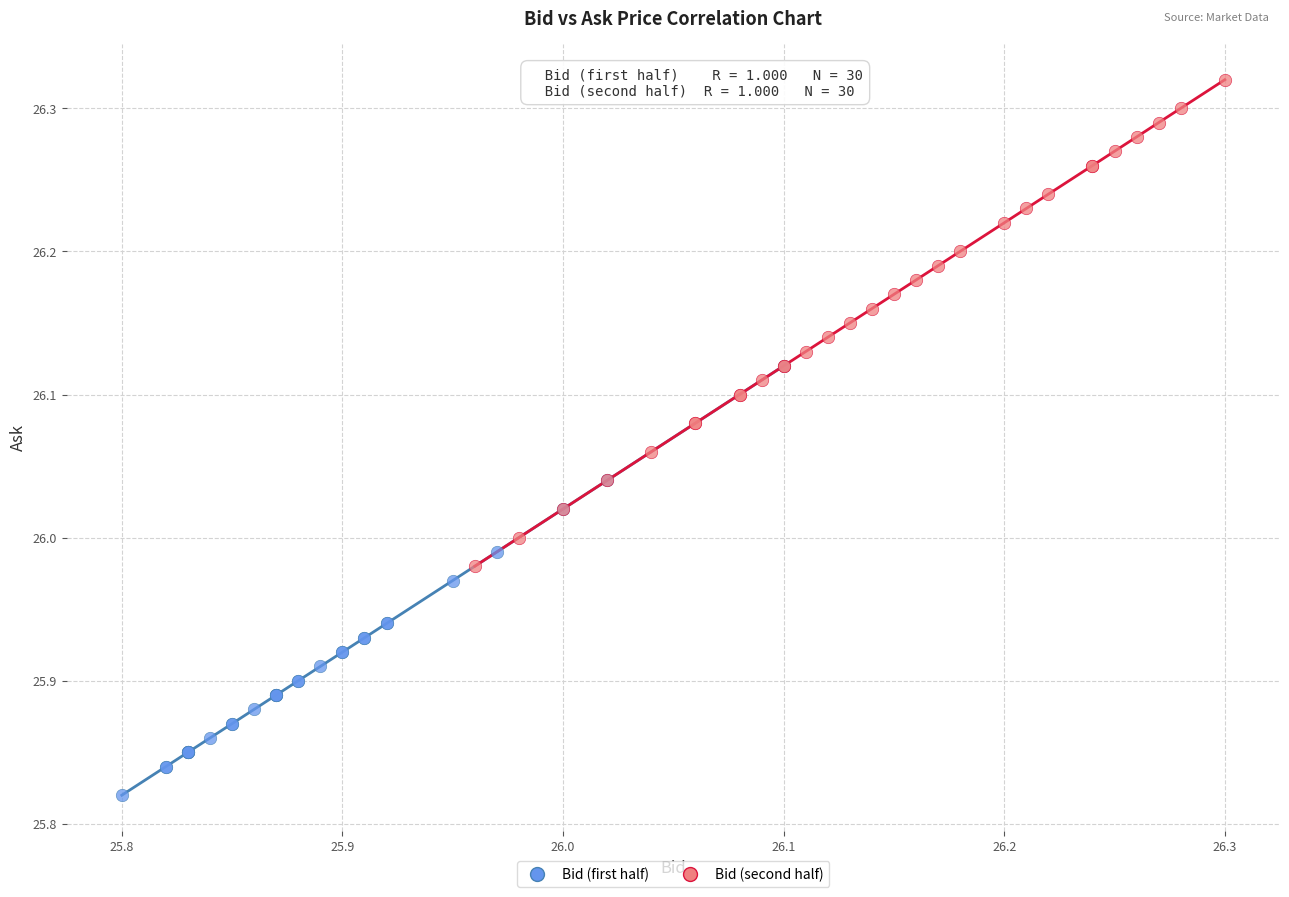

Which series reaches the maximum Y coordinate?

Bid (second half)